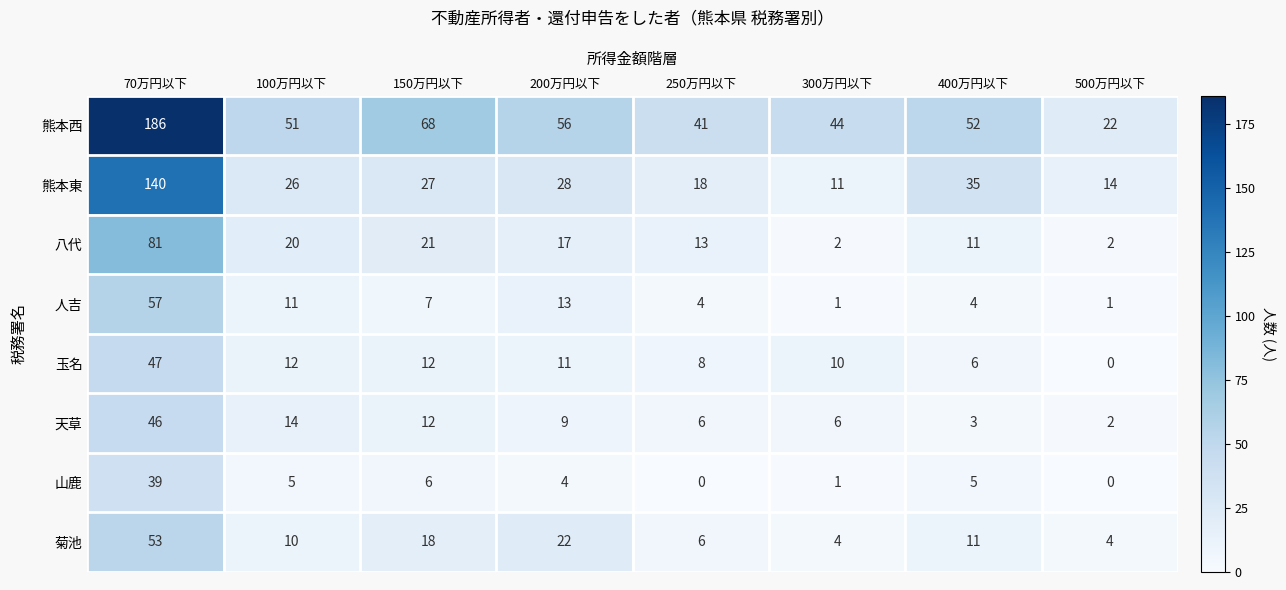

Count the number of categories in the chart.

8